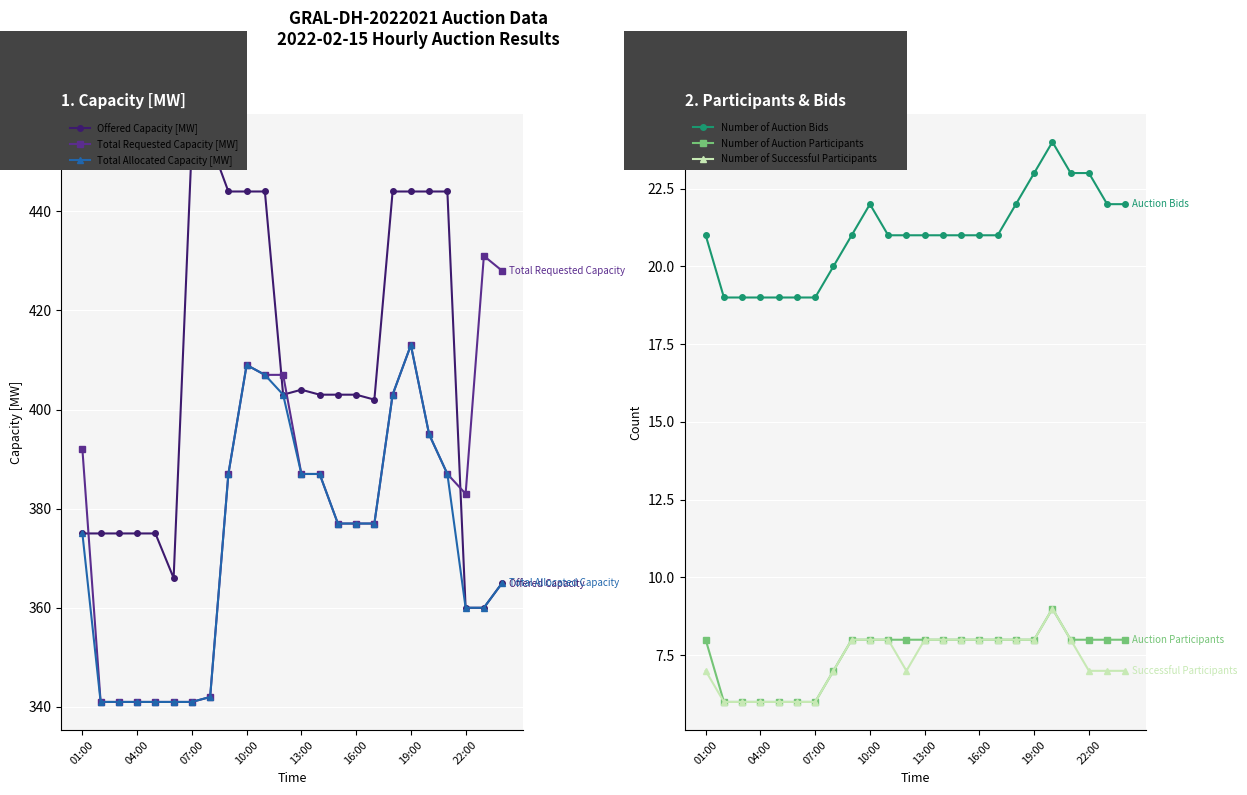

True or false: Total Requested Capacity [MW] and Number of Auction Bids cross at least once.

False